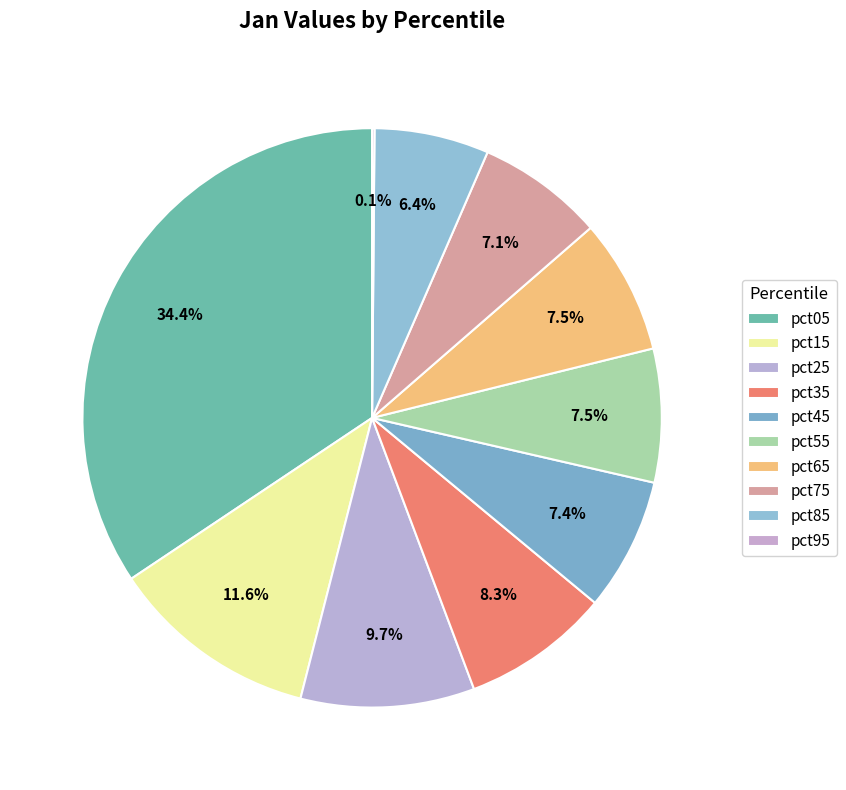

To the nearest percent, what is the combined percentage of pct85 and pct05?

41%